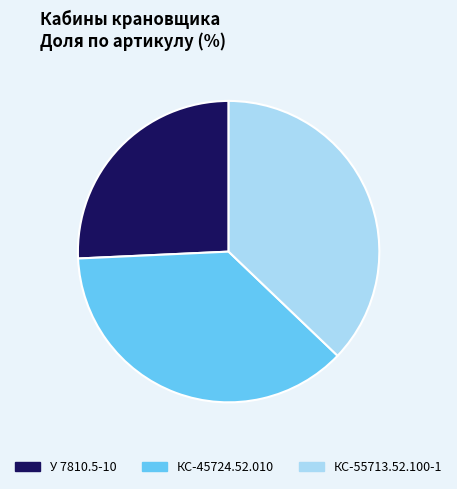

Does any single category account for the majority?

No